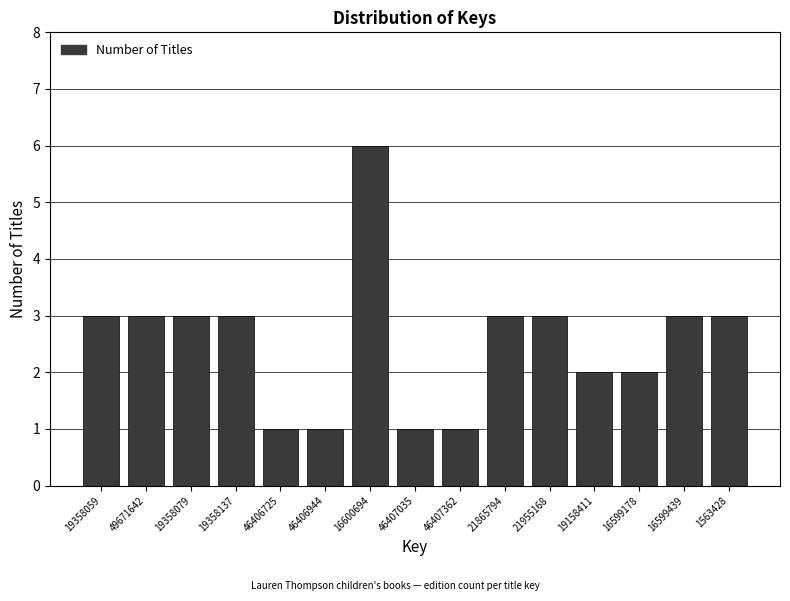

Reading right to left, extract all data points from this chart.

3	3	2	2	3	3	1	1	6	1	1	3	3	3	3